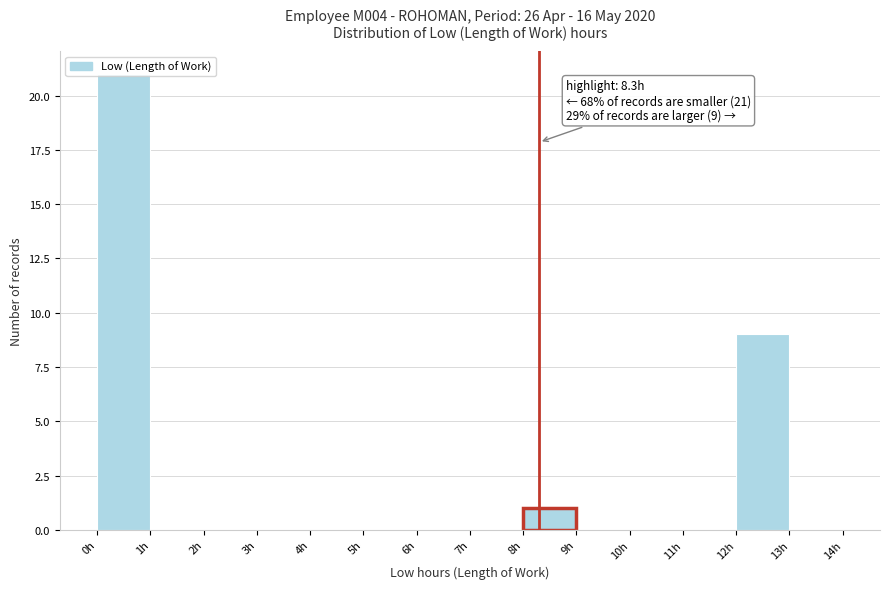

Over which range of the x-axis is the bar tallest?

0 to 1